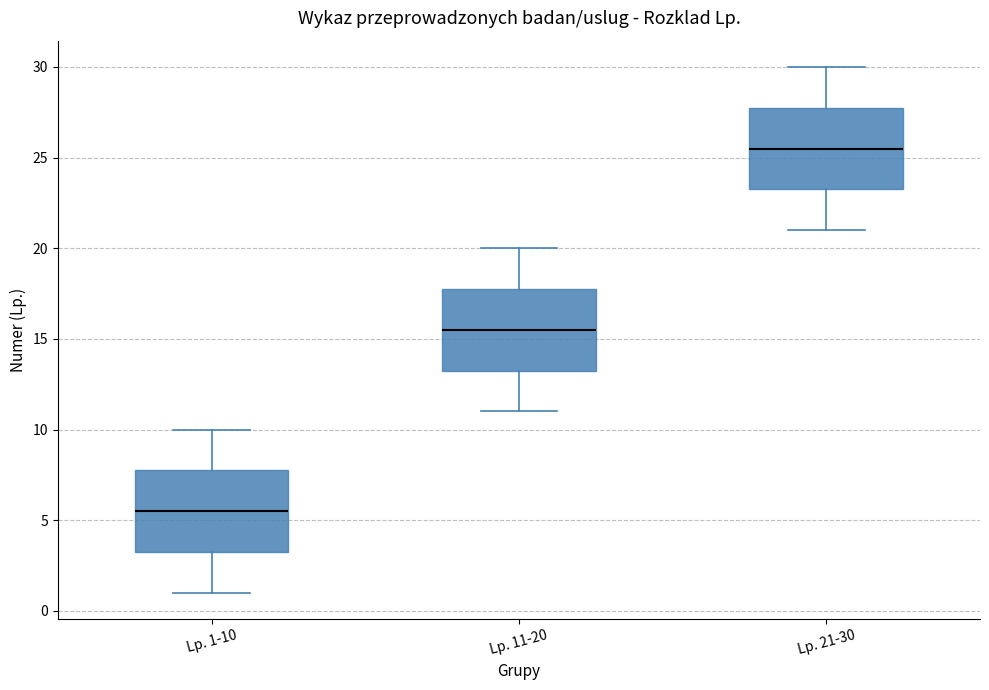

Where does the median line of the box for Lp. 1-10 sit on the y-axis? The values are not printed on the chart, so give them approximately, as read against the axis.

5.5